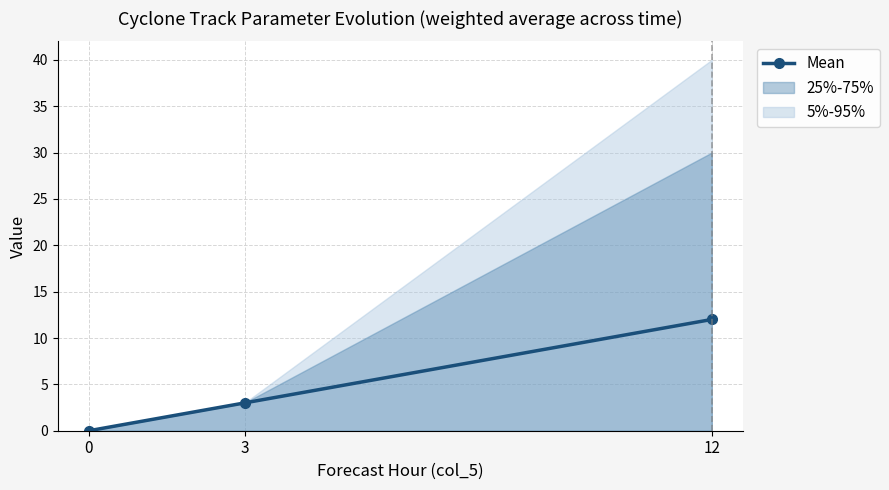

The chart shows a value of 0 at 0. True or false?

True